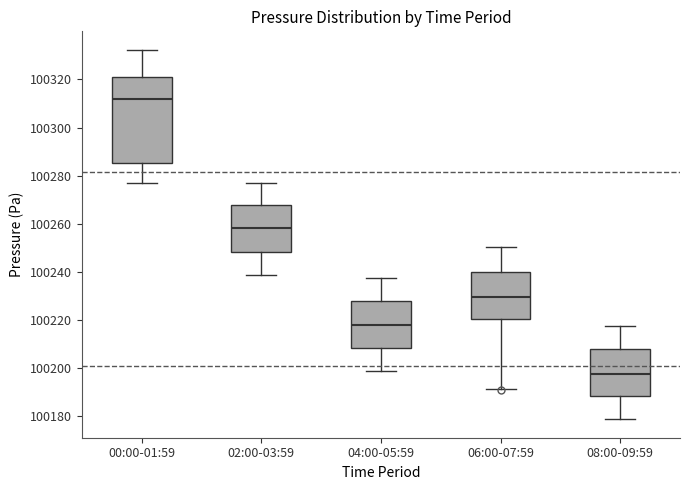

Reading left to right, transcribe this box plot: for each box, give where its median line is, the range the box spans, and where its two whiskers end, as read against the y-axis. The values are not printed on the chart, so give them approximately, as read against the axis.

00:00-01:59: median 100312, box 100286 to 100322, whiskers 100278 to 100332
02:00-03:59: median 100258, box 100248 to 100268, whiskers 100238 to 100278
04:00-05:59: median 100218, box 100208 to 100228, whiskers 100198 to 100238
06:00-07:59: median 100230, box 100220 to 100240, whiskers 100192 to 100250
08:00-09:59: median 100198, box 100188 to 100208, whiskers 100178 to 100218